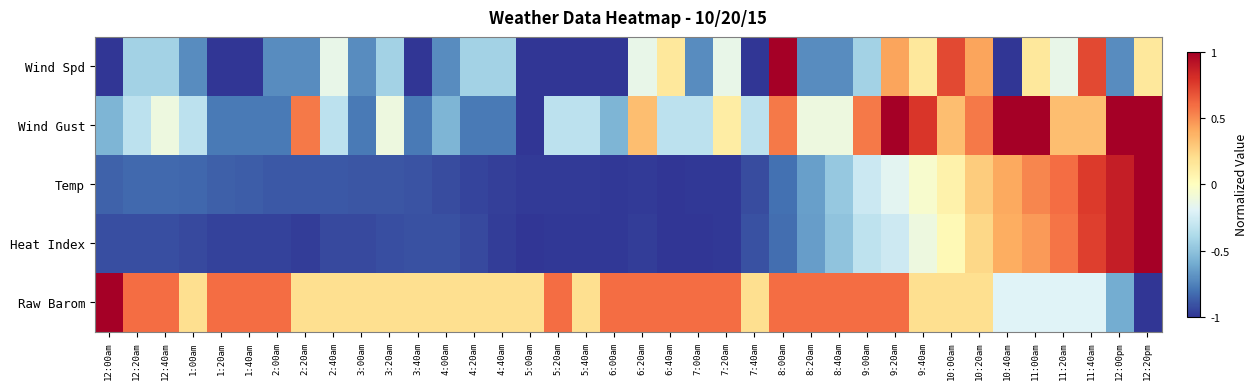

What is the greatest value displayed?

1.0